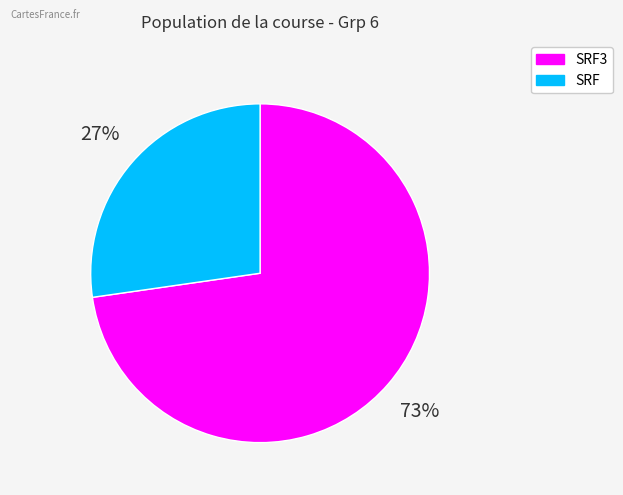

Is there a majority slice in this chart?

Yes